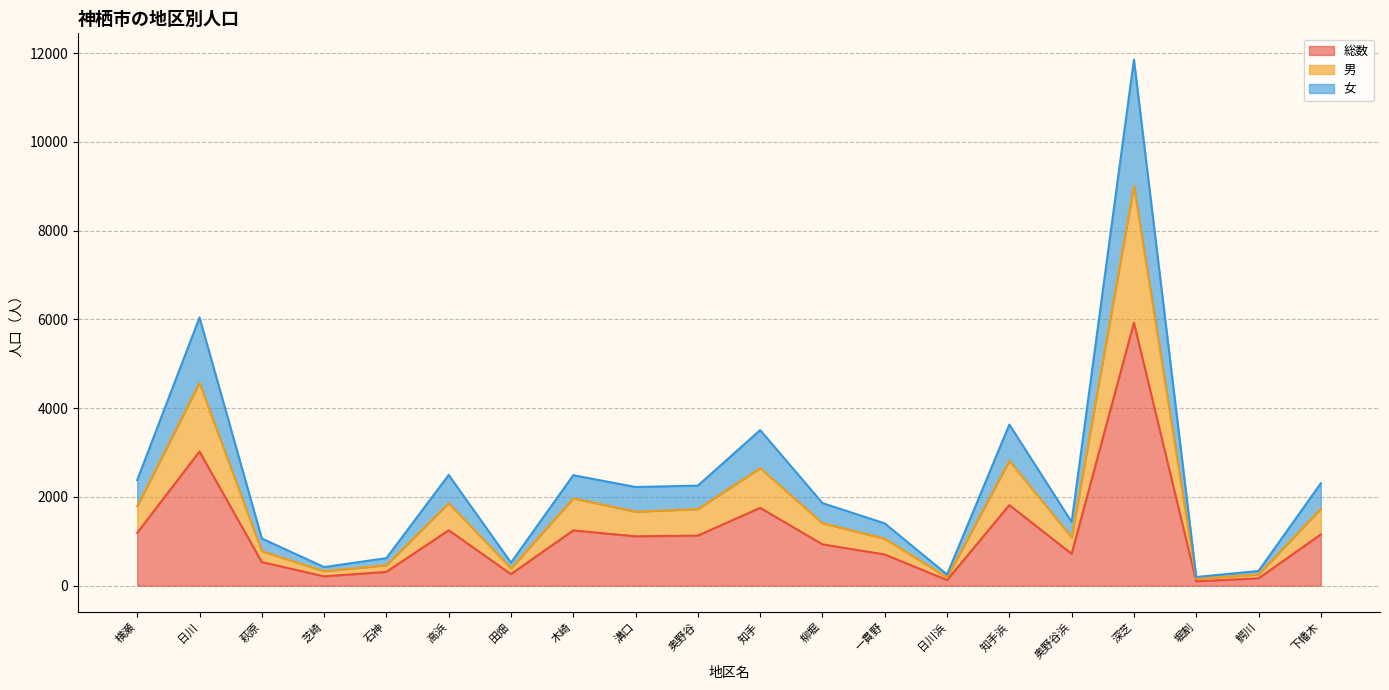

What are all the series names shown in the legend?

総数, 男, 女